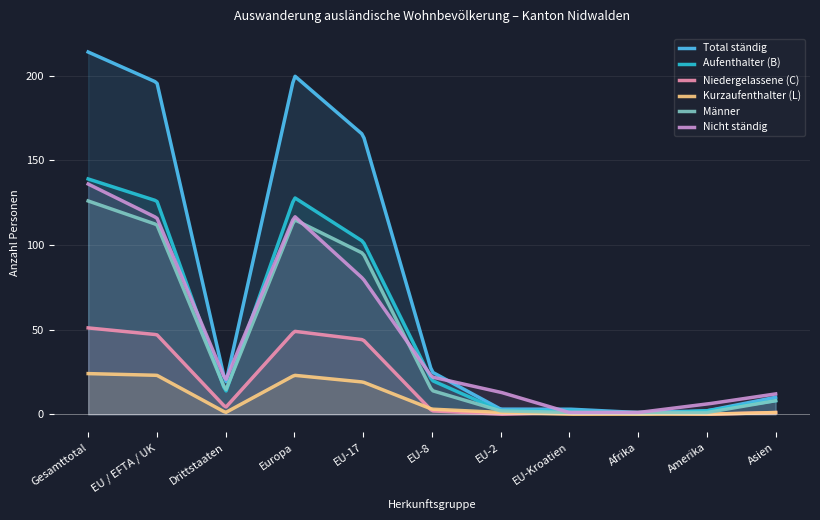

True or false: Nicht ständig and Kurzaufenthalter (L) intersect in this chart.

False